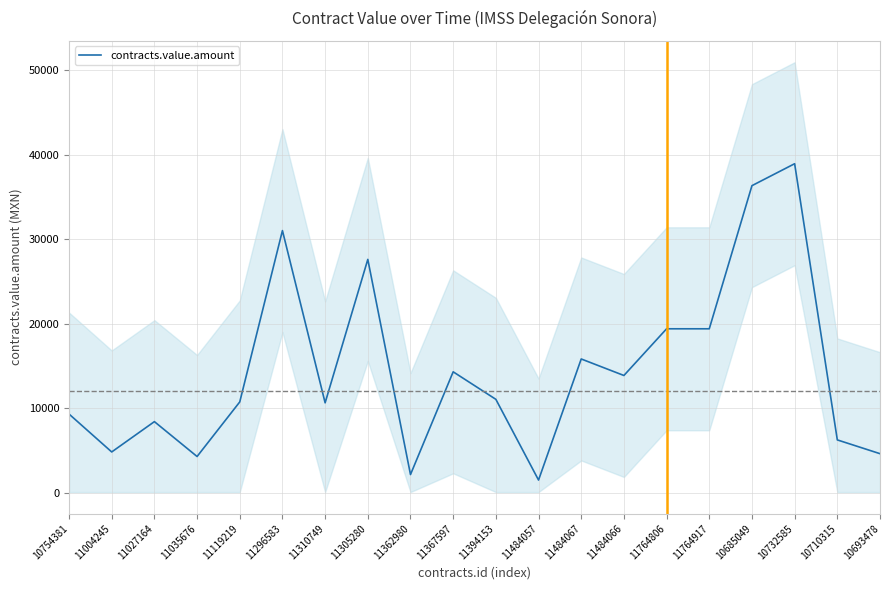

Between 11764917 and 11296583, which is larger?

11296583